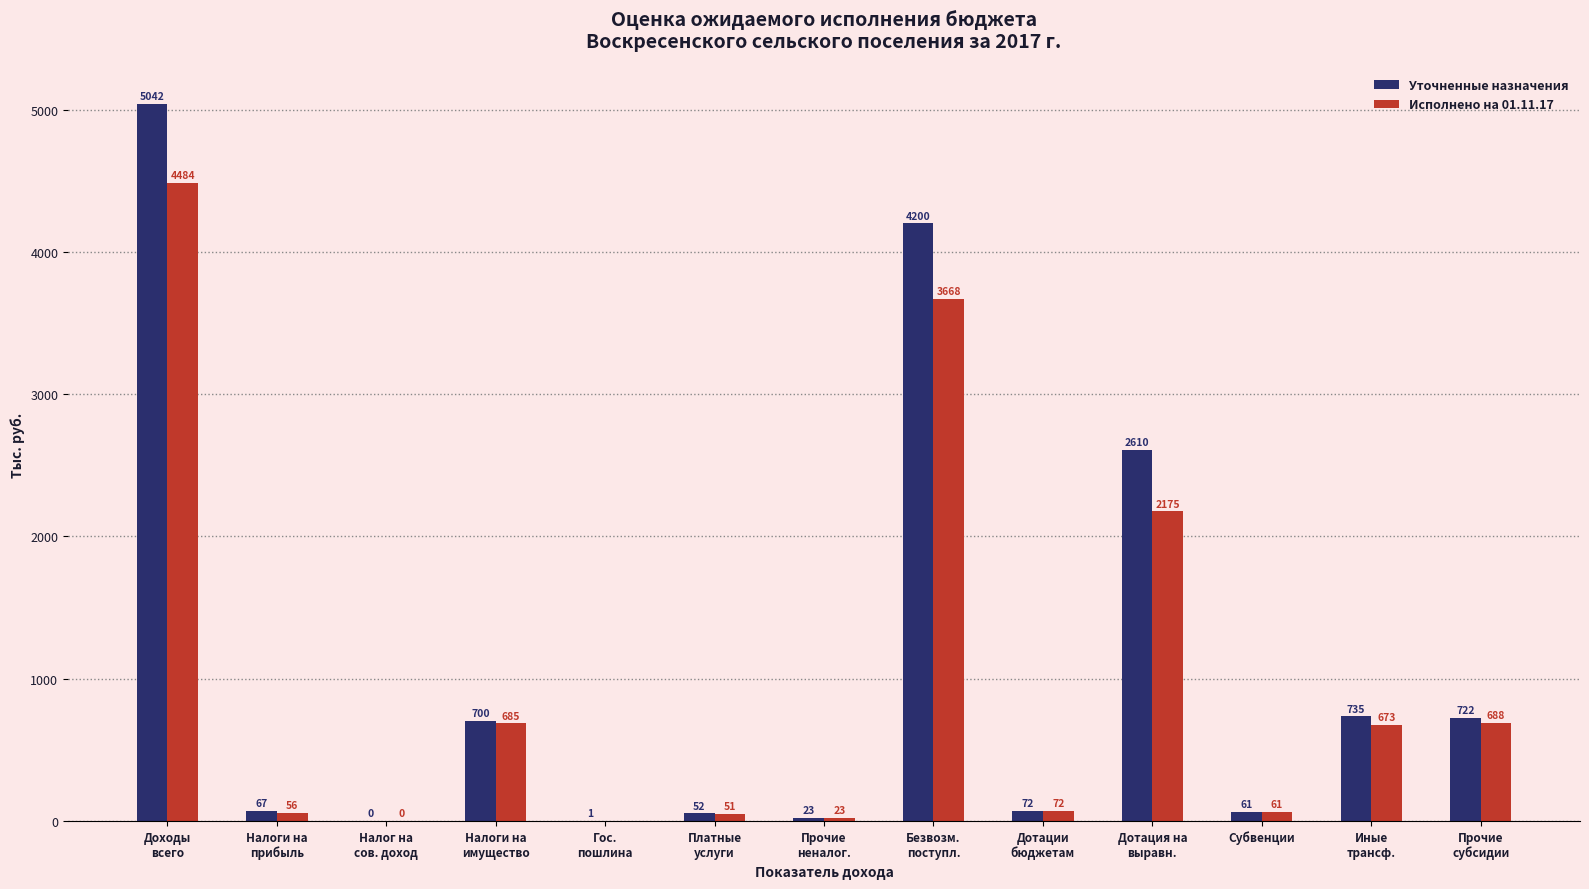

How many distinct data groups are displayed?

2